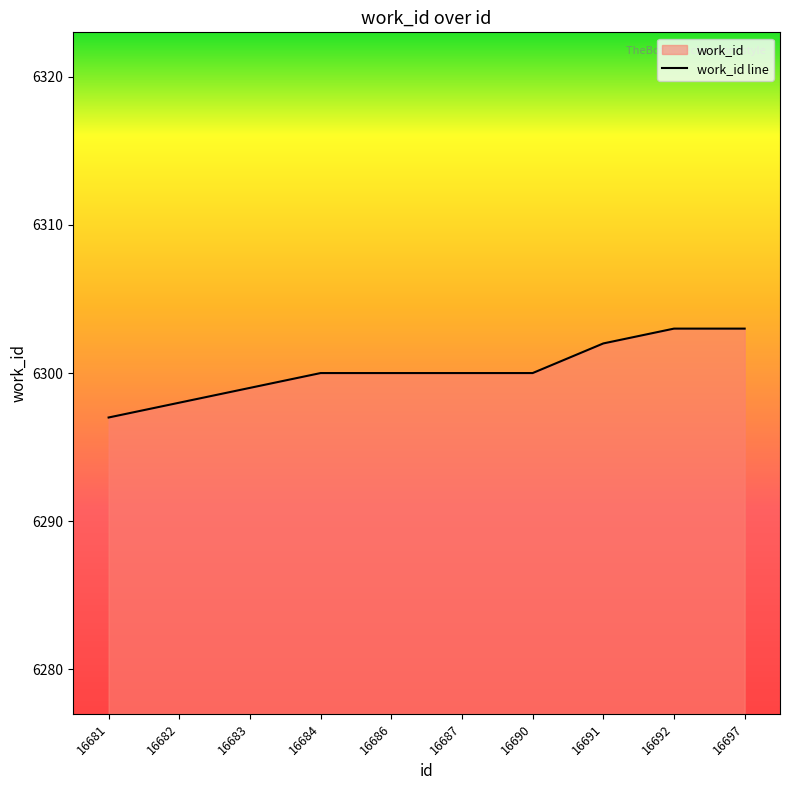

Reading right to left, extract all data points from this chart.

6303	6303	6302	6300	6300	6300	6300	6299	6298	6297